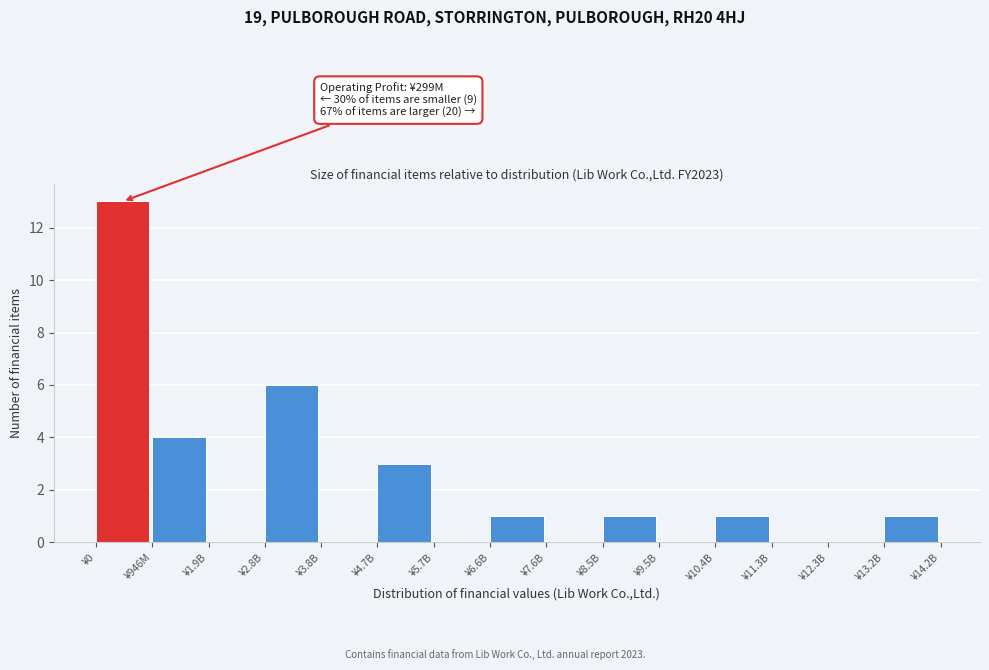

Reading left to right, list all the values displayed in this chart.

¥0=13	¥946M=4	¥1.9B=0	¥2.8B=6	¥3.8B=0	¥4.7B=3	¥5.7B=0	¥6.6B=1	¥7.6B=0	¥8.5B=1	¥9.5B=0	¥10.4B=1	¥11.3B=0	¥12.3B=0	¥13.2B=1